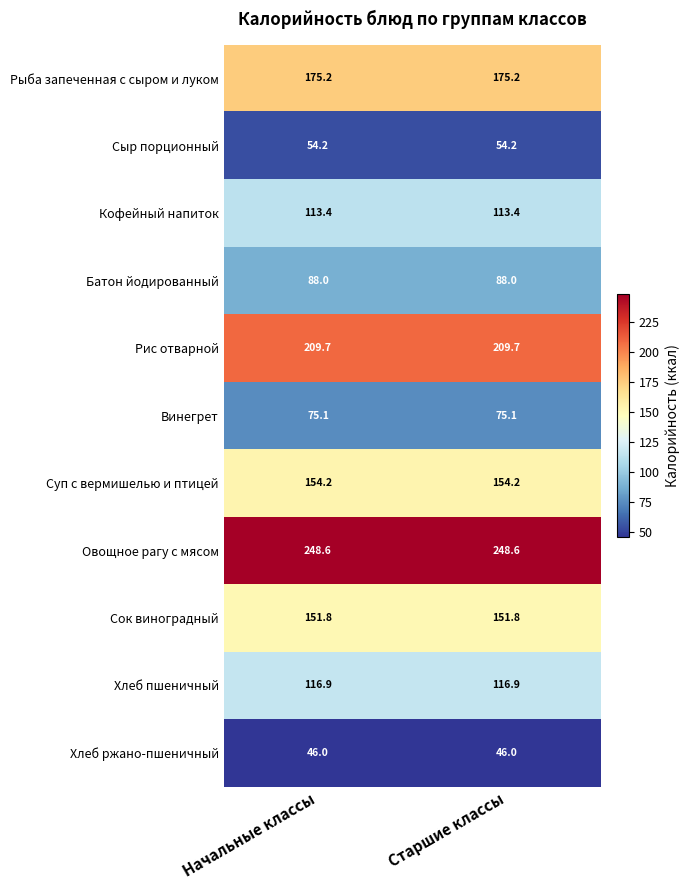

List the series in order of their peak value, highest first.

Овощное рагу с мясом, Рис отварной, Рыба запеченная с сыром и луком, Суп с вермишелью и птицей, Сок виноградный, Хлеб пшеничный, Кофейный напиток, Батон йодированный, Винегрет, Сыр порционный, Хлеб ржано-пшеничный